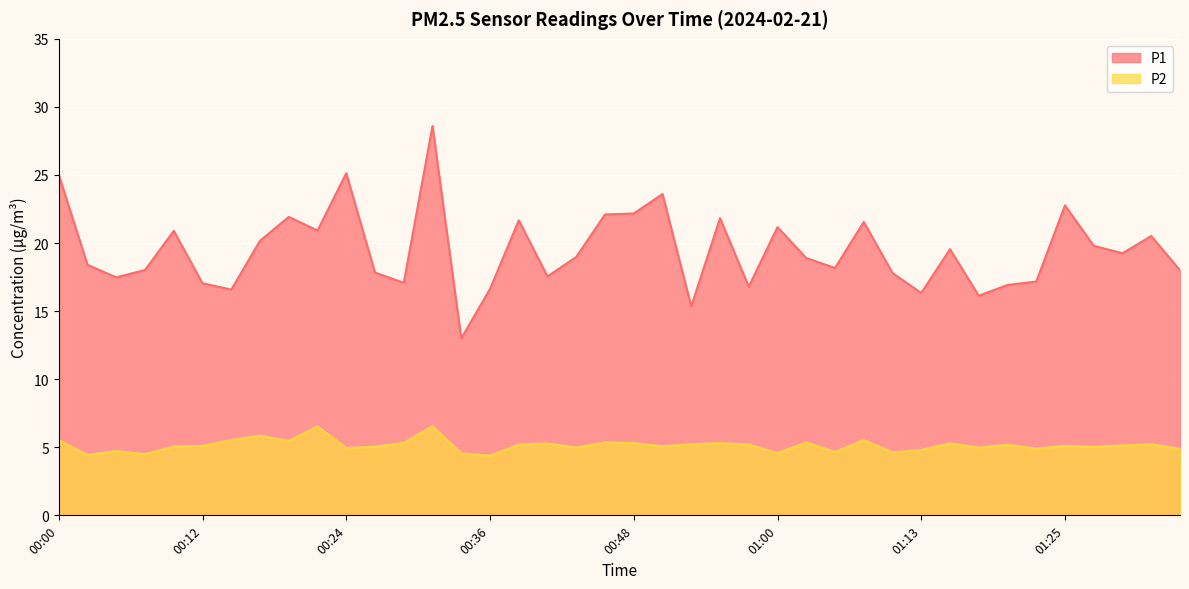

Rank the categories by P2 value from highest to lowest.

00:31, 00:22, 00:17, 00:00, 00:14, 01:08, 00:19, 00:46, 01:03, 00:29, 00:48, 00:56, 00:41, 01:15, 00:53, 01:32, 00:39, 00:58, 01:20, 01:30, 00:12, 01:25, 00:51, 00:09, 00:26, 01:27, 00:43, 01:17, 00:24, 01:22, 01:34, 01:13, 00:05, 01:05, 01:10, 01:00, 00:34, 00:07, 00:02, 00:36